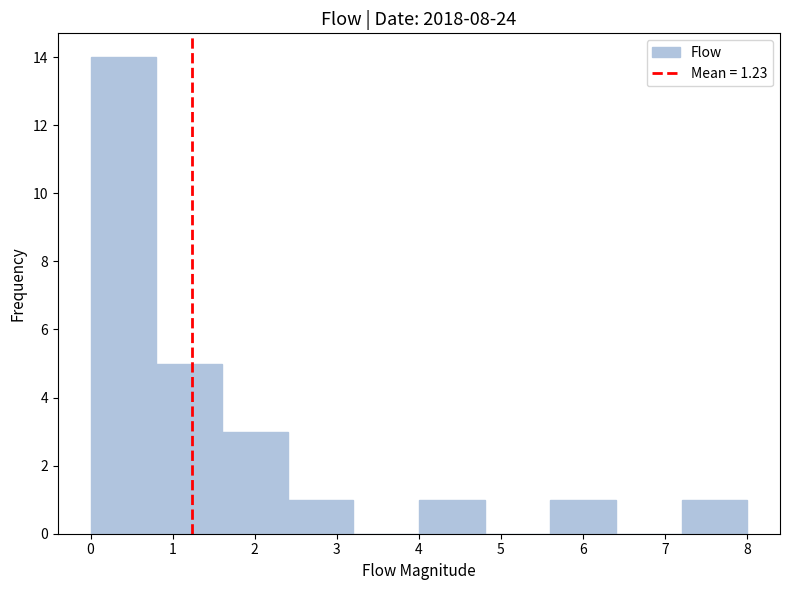

Which range on the x-axis has the tallest bar?

0.0 to 0.8